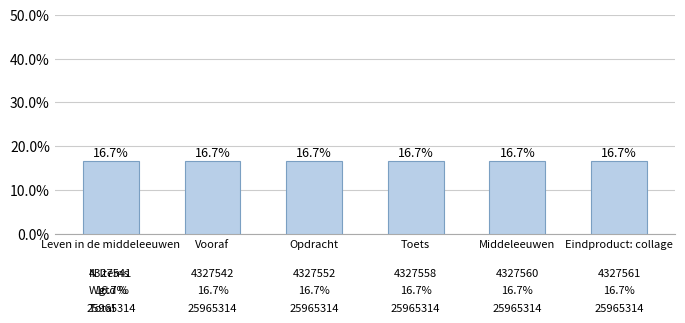

Reading left to right, transcribe all the data shown in this chart.

Leven in de middeleeuwen=16.7	Vooraf=16.7	Opdracht=16.7	Toets=16.7	Middeleeuwen=16.7	Eindproduct: collage=16.7